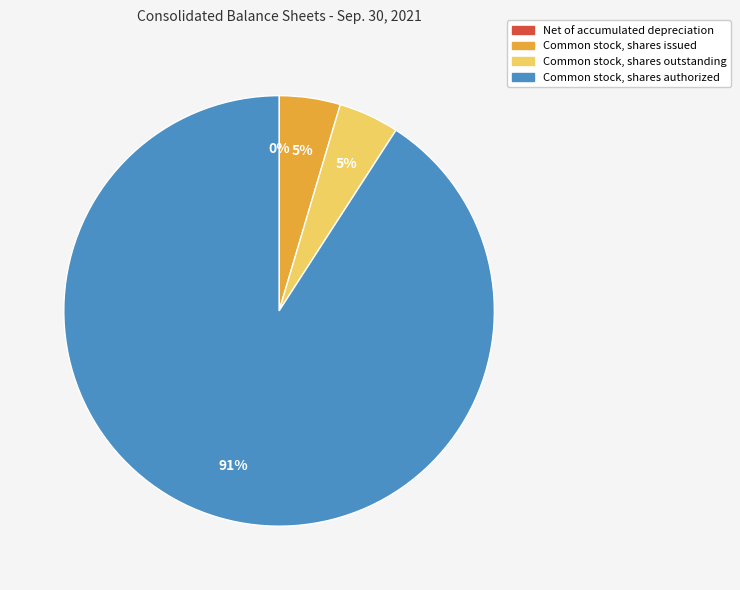

Is it true that Common stock, shares outstanding is 5% of the pie?

True